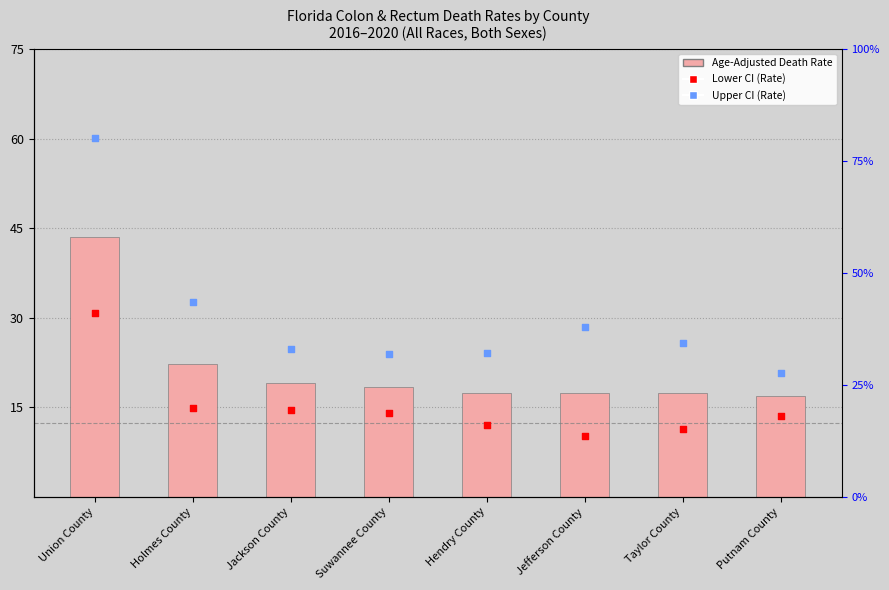

What are all the series names shown in the legend?

Age-Adjusted Death Rate, Upper CI (Rate), Lower CI (Rate)